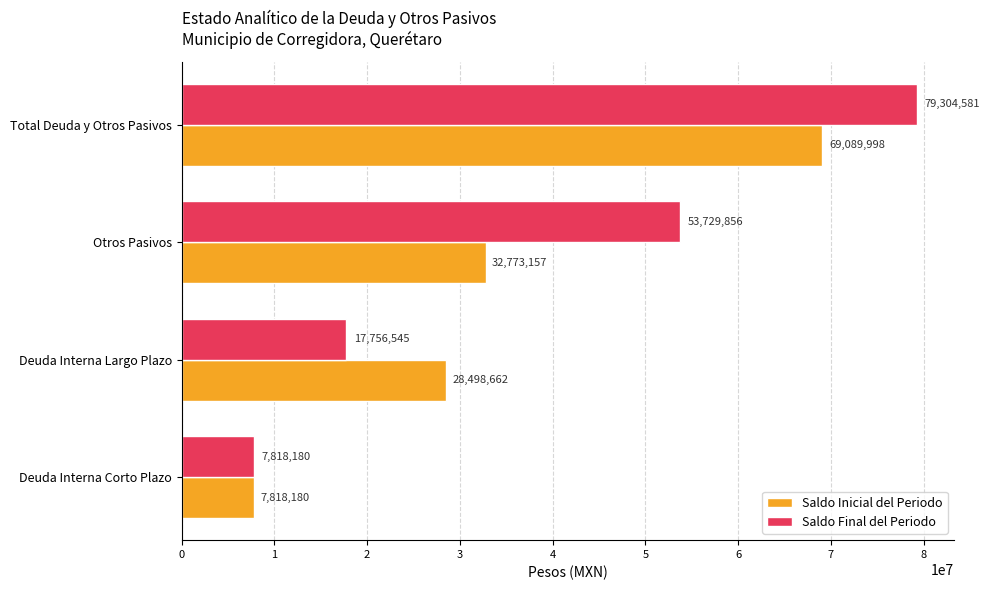

Rank the series by their maximum value, from highest to lowest.

Saldo Final del Periodo, Saldo Inicial del Periodo